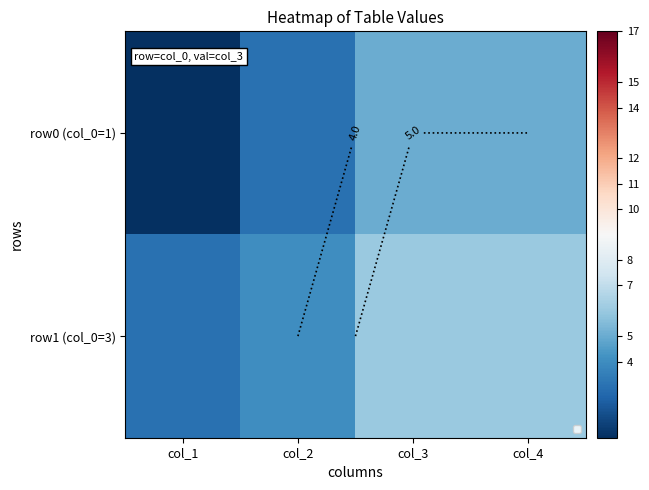

What is the average value of the row0 (col_0=1) series?

4